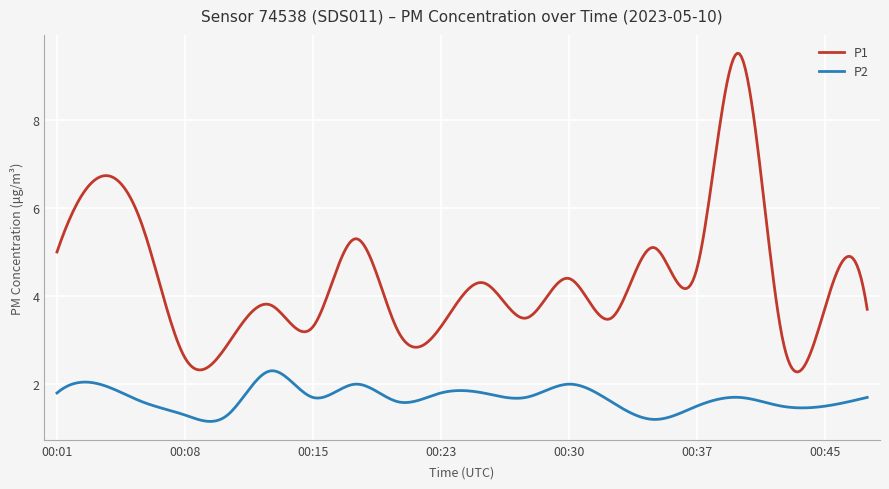

True or false: P1 and P2 intersect in this chart.

False